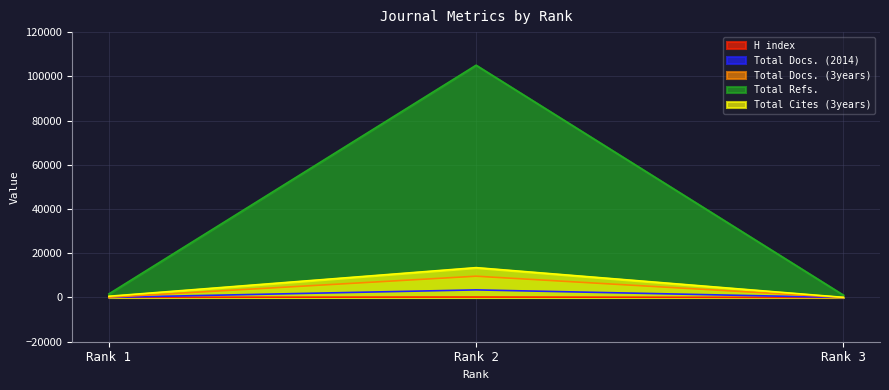

Which series has the largest range (max minus min)?

Total Refs.